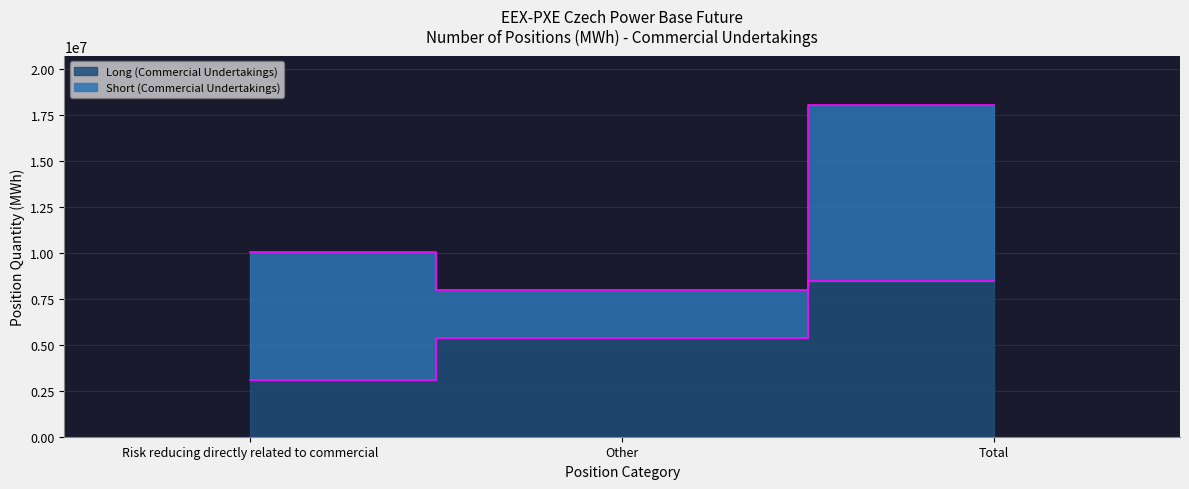

At which category does the chart reach its peak across all series?

Total